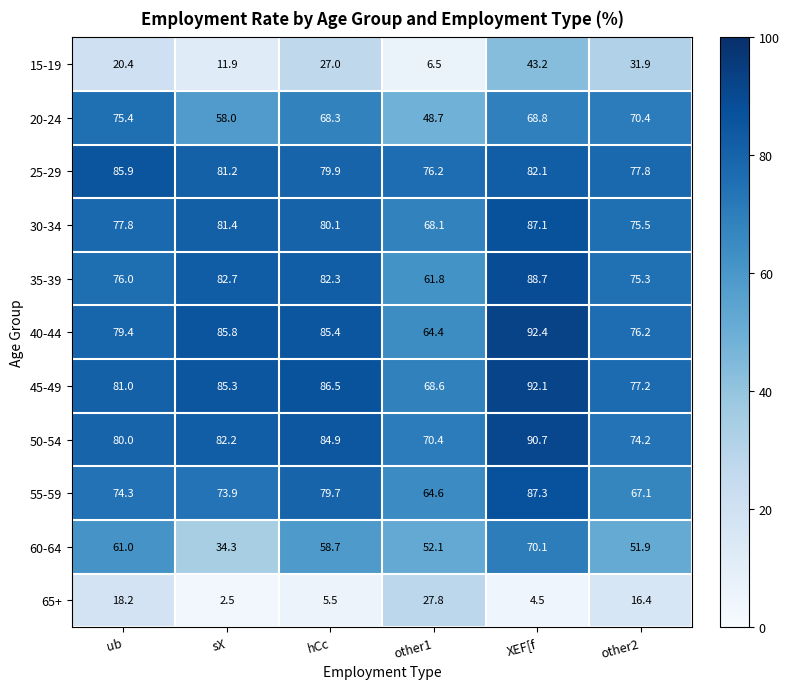

What is the difference between the highest and lowest values at XEF[f?

87.9